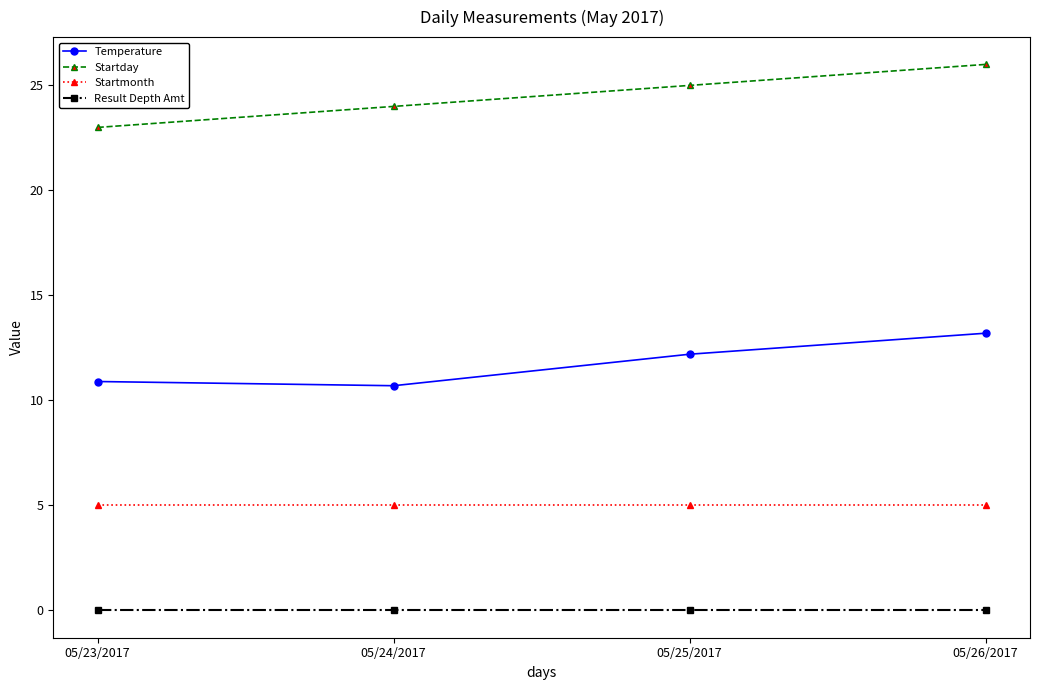

What are all the series names shown in the legend?

Temperature, Startday, Startmonth, Result Depth Amt